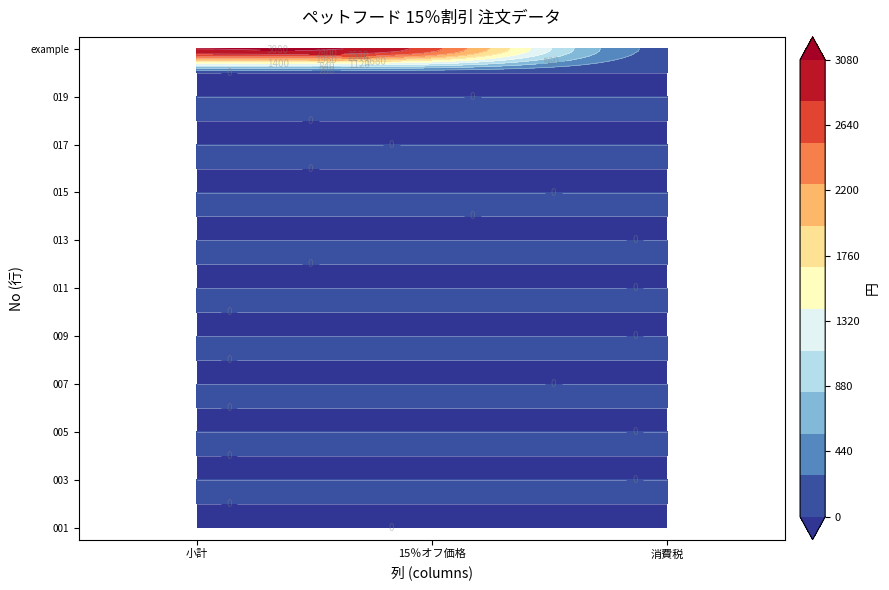

Reading right to left, extract all data points from this chart.

001: 0	0	0
002: 0	0	0
003: 0	0	0
004: 0	0	0
005: 0	0	0
006: 0	0	0
007: 0	0	0
008: 0	0	0
009: 0	0	0
010: 0	0	0
011: 0	0	0
012: 0	0	0
013: 0	0	0
014: 0	0	0
015: 0	0	0
016: 0	0	0
017: 0	0	0
018: 0	0	0
019: 0	0	0
020: 0	0	0
example: 209	2618	3080